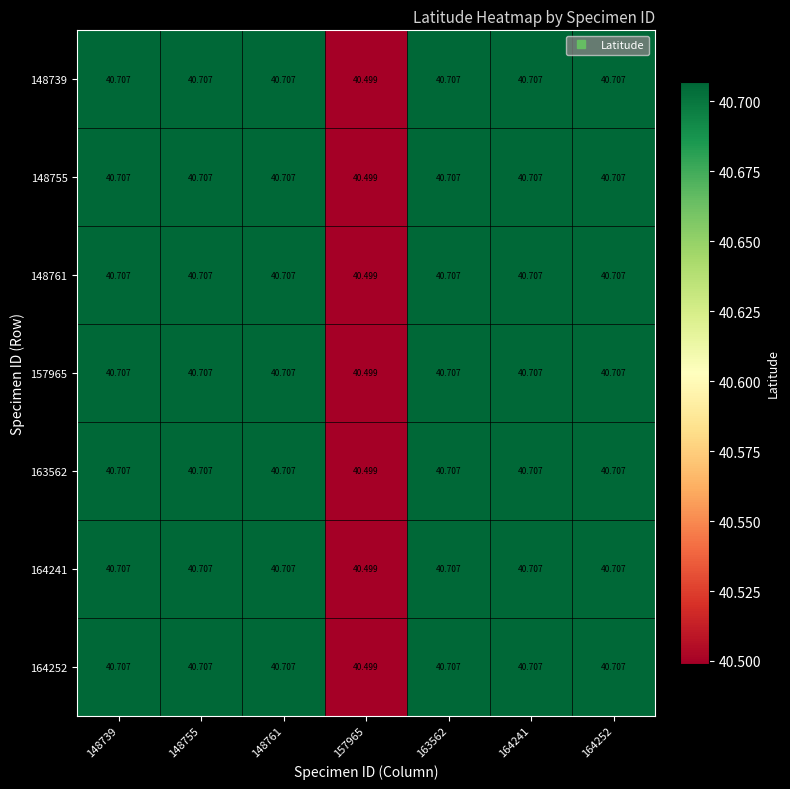

How many distinct data groups are displayed?

7